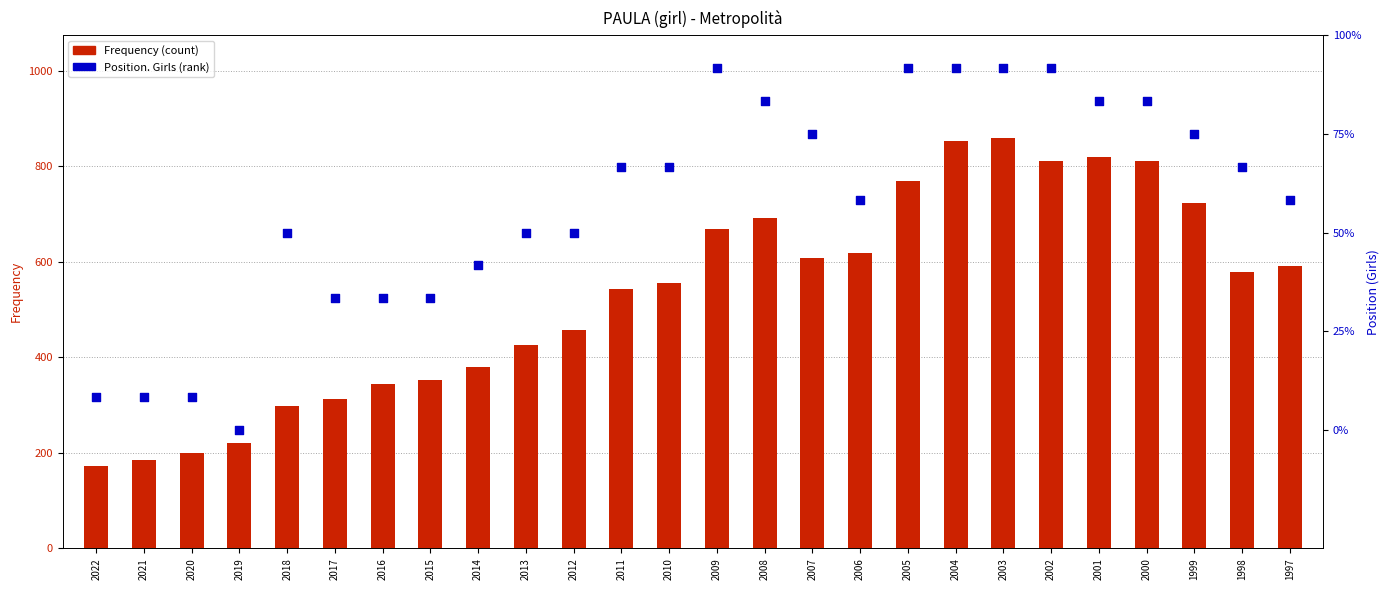

Which series has the largest Y range (max minus min)?

Frequency